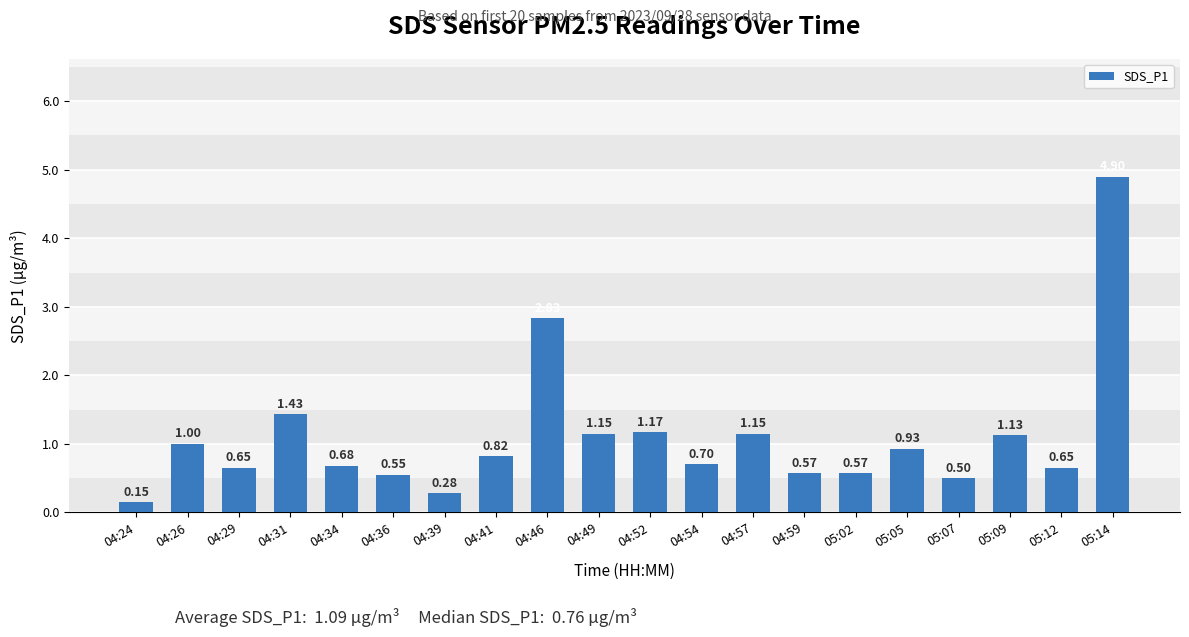

How many bars are there in total?

20